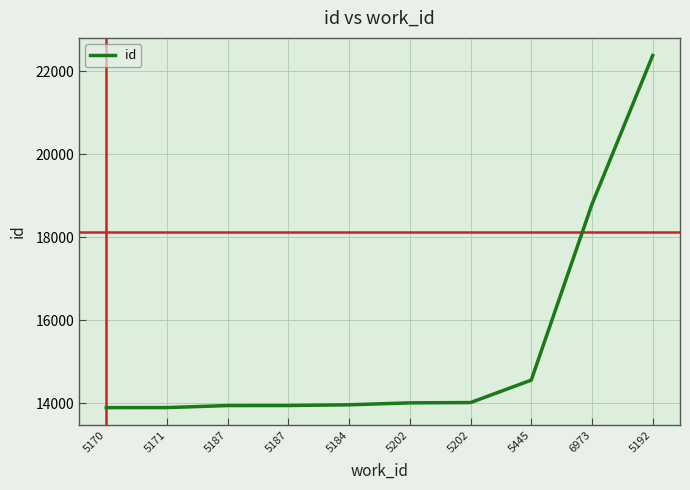

Is it true that the value at 5170 is 13898?

True